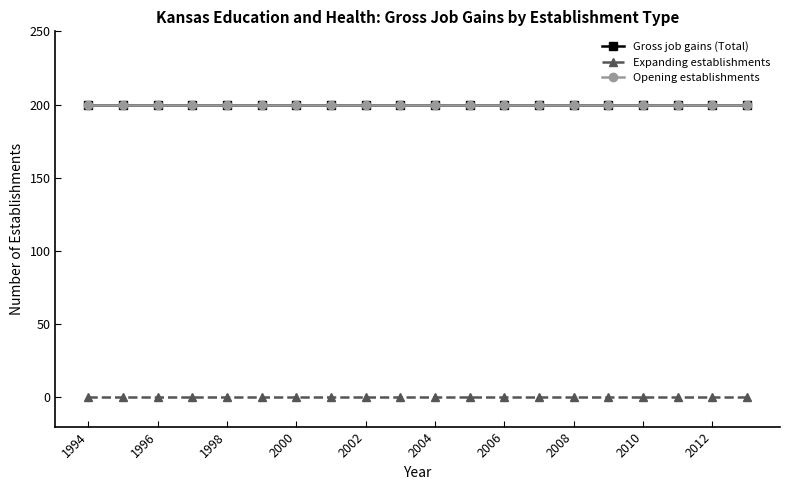

Is this an area chart (filled region under the line)?

No